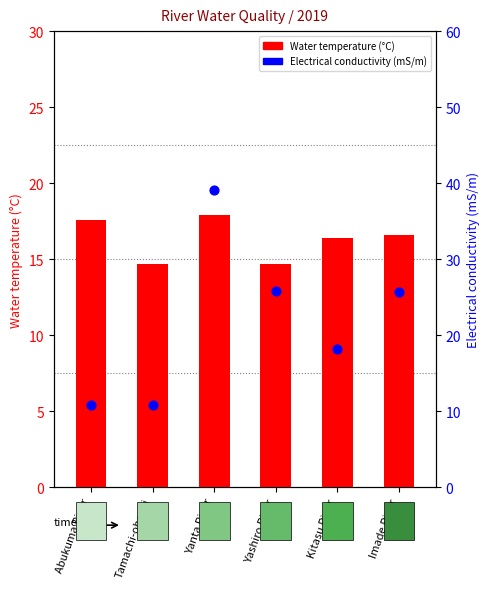

What is the total value across all series at Yanta River?

57.0